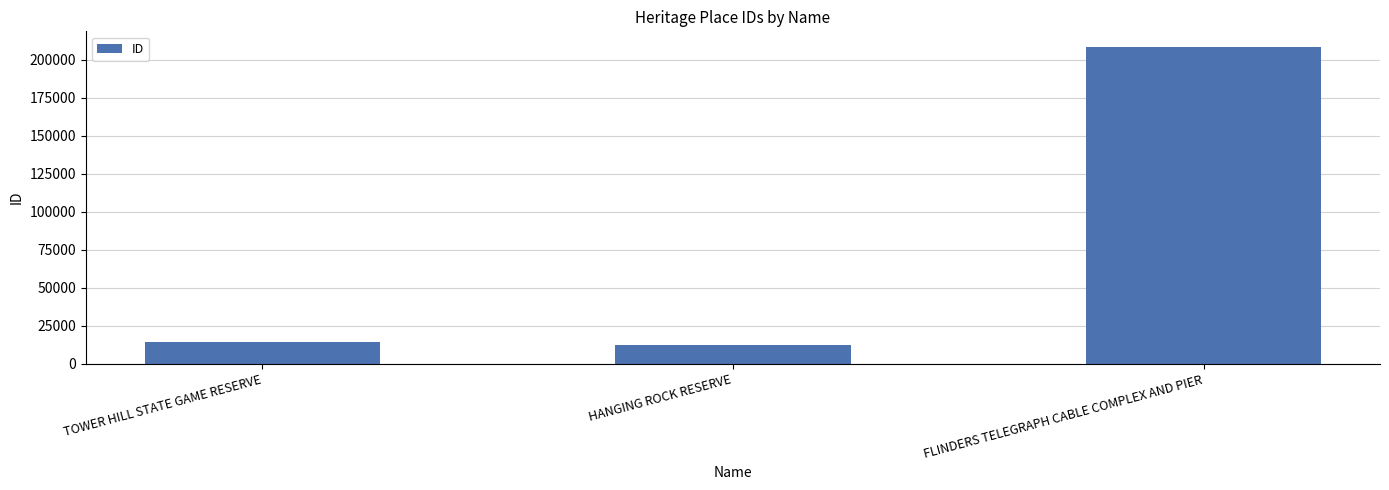

At which label is the value closest to 110370?

TOWER HILL STATE GAME RESERVE